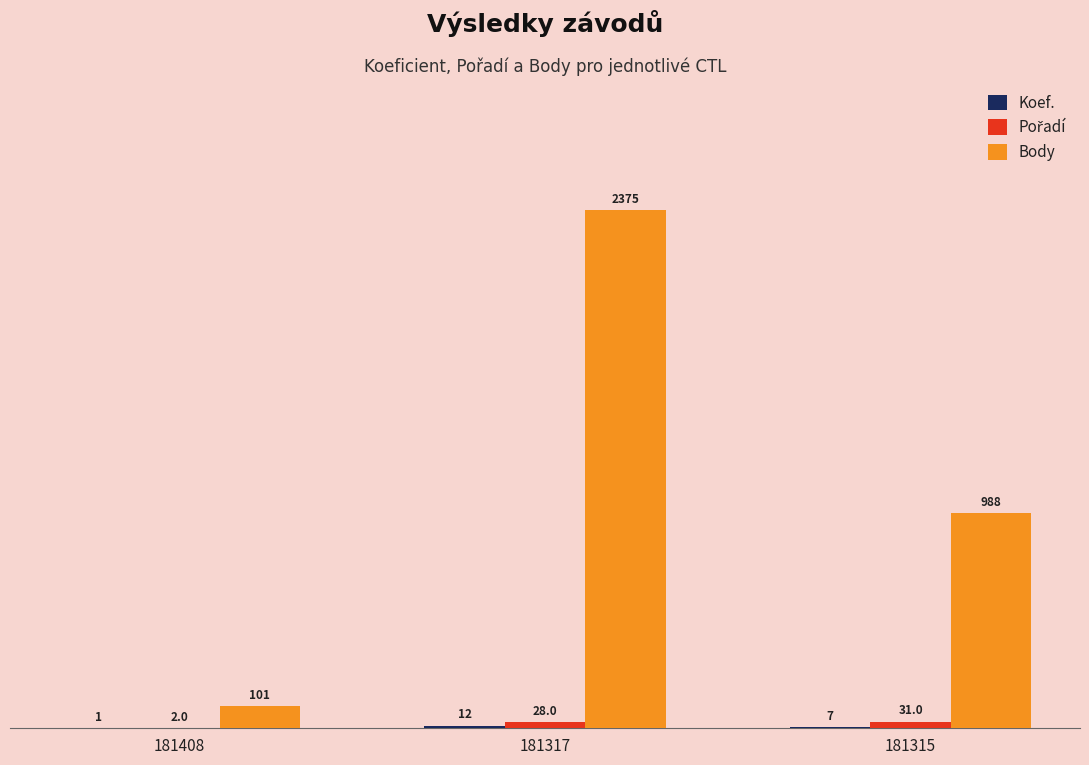

Which series has the largest total across all categories?

Body